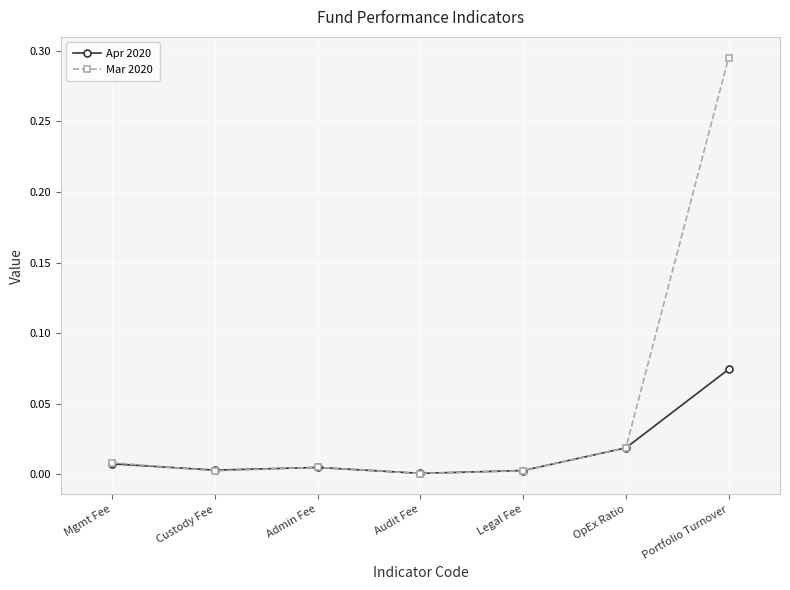

At which category is the sum across all series the highest?

Portfolio Turnover